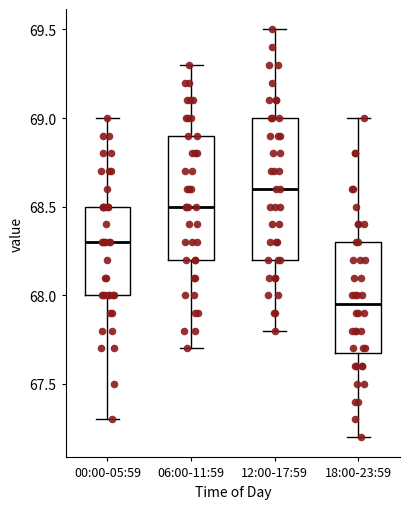

Comparing the boxes themselves (not the whiskers), which one is the tallest?

12:00-17:59